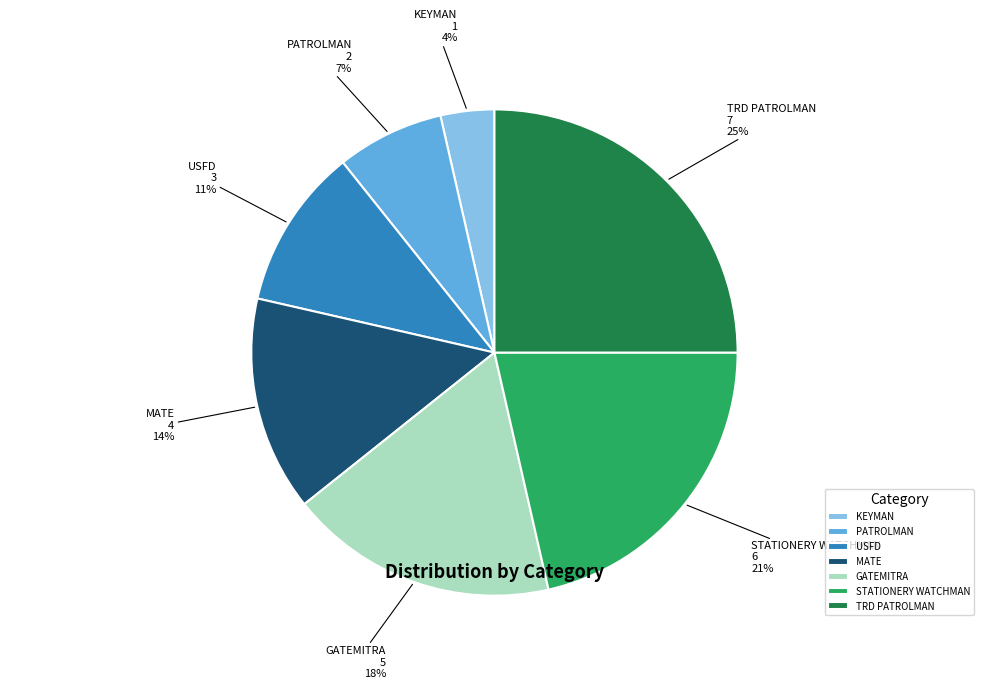

Combined, do KEYMAN and STATIONERY WATCHMAN account for over 50%?

No